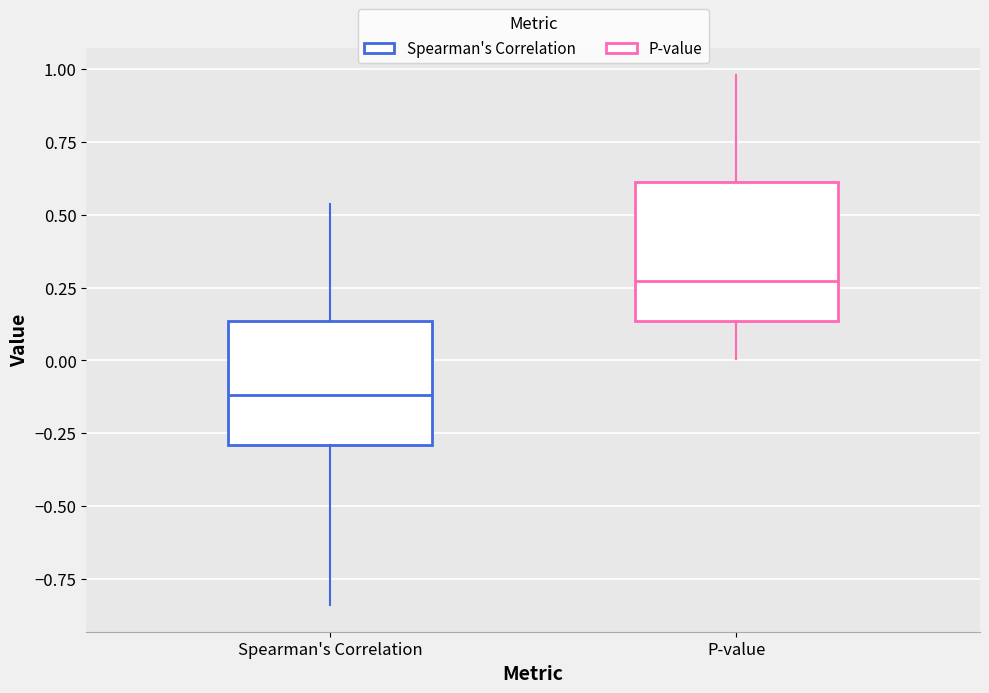

Reading left to right, transcribe this box plot: for each box, give where its median line is, the range the box spans, and where its two whiskers end, as read against the y-axis. The values are not printed on the chart, so give them approximately, as read against the axis.

Spearman's Correlation: median -0.10, box -0.30 to 0.15, whiskers -0.85 to 0.55
P-value: median 0.25, box 0.15 to 0.60, whiskers 0.00 to 1.00